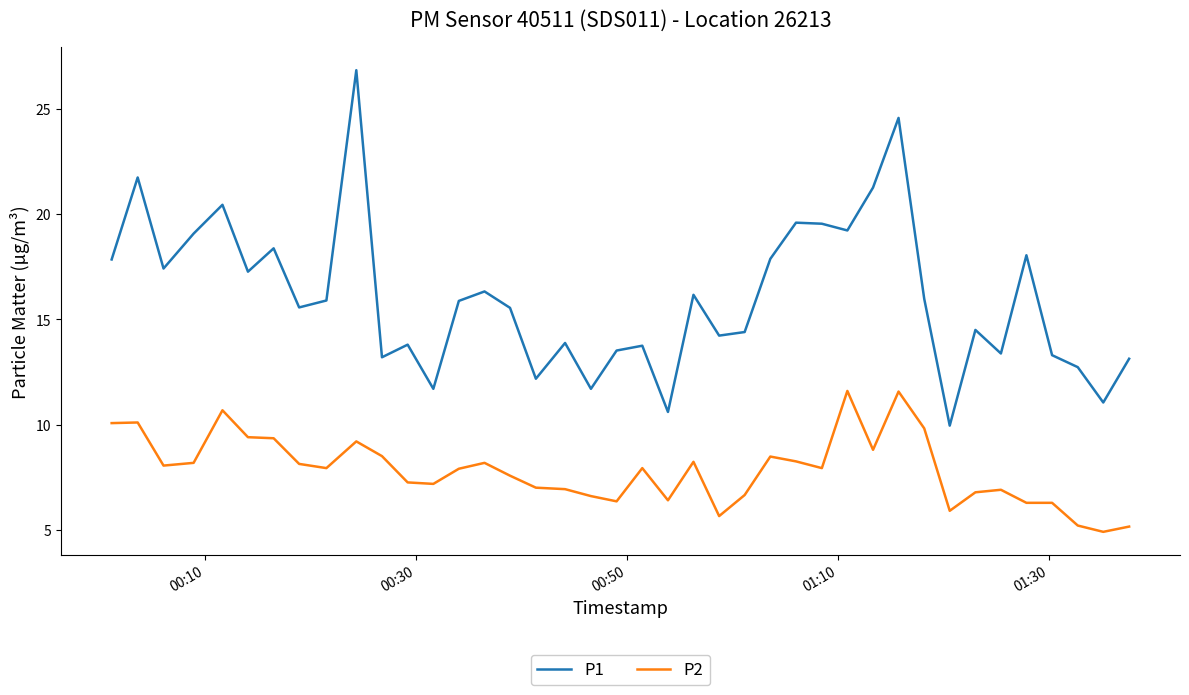

Is this an area chart (filled region under the line)?

No